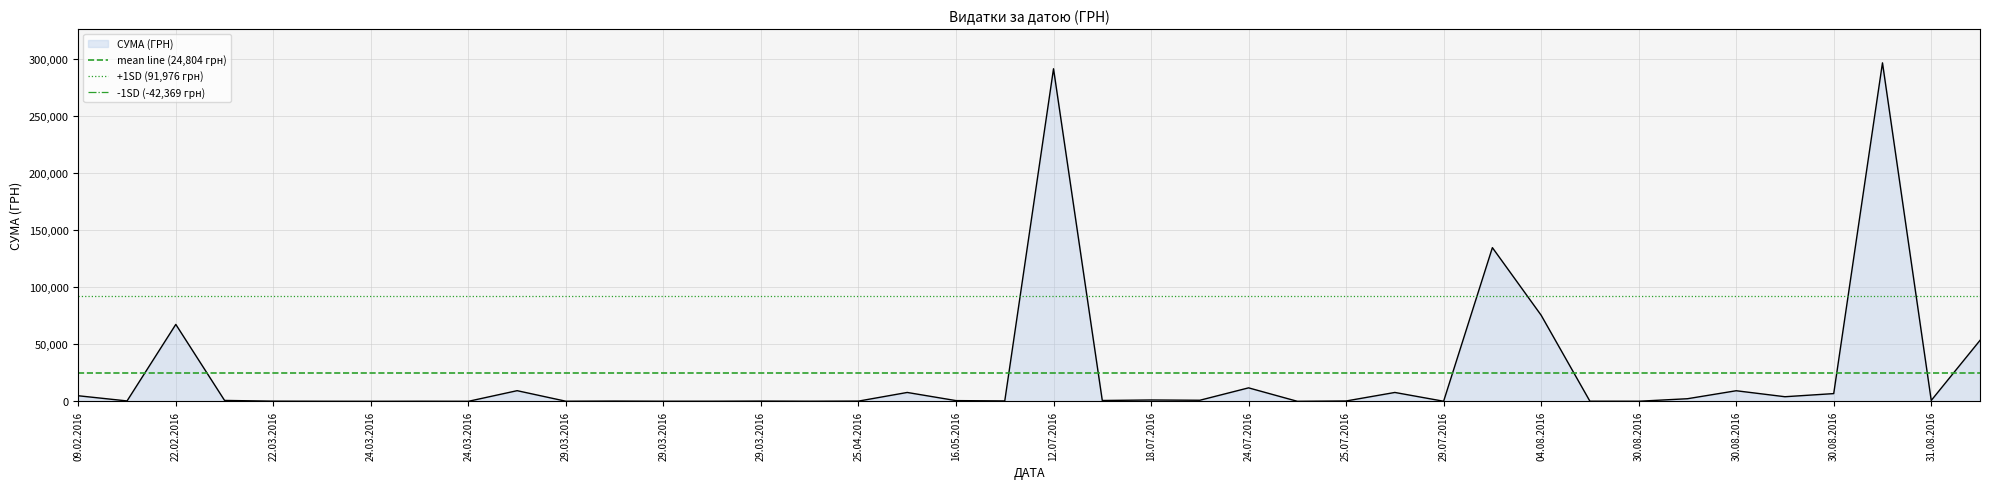

True or false: +1SD (91,976 грн) has a value of 143909.0 at 22.02.2016.

False